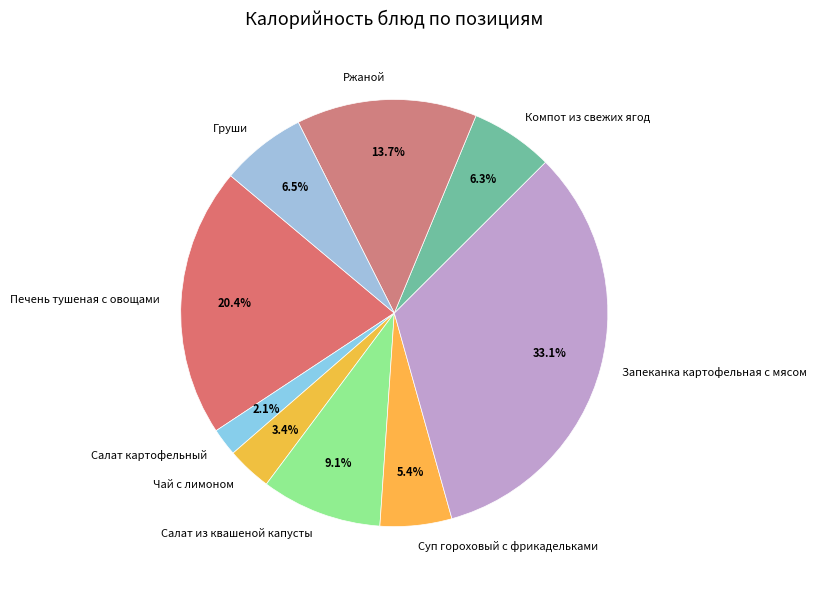

To the nearest percent, what is the difference between the Запеканка картофельная с мясом and Салат картофельный slice percentages?

31%